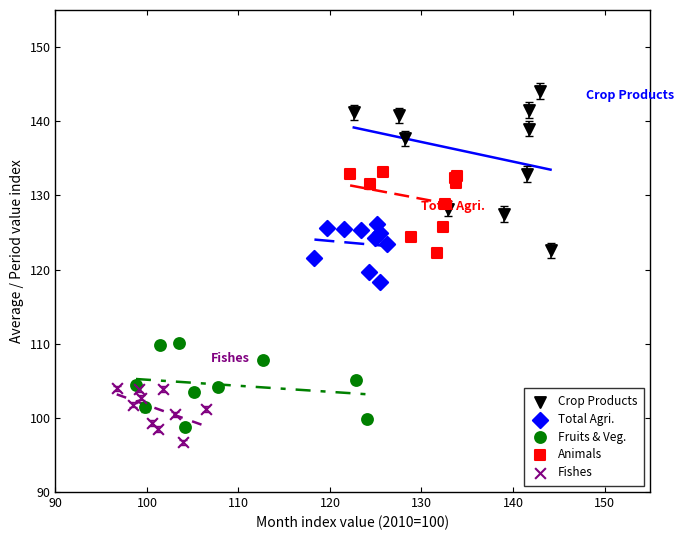

Which series reaches the minimum Y coordinate?

Fishes